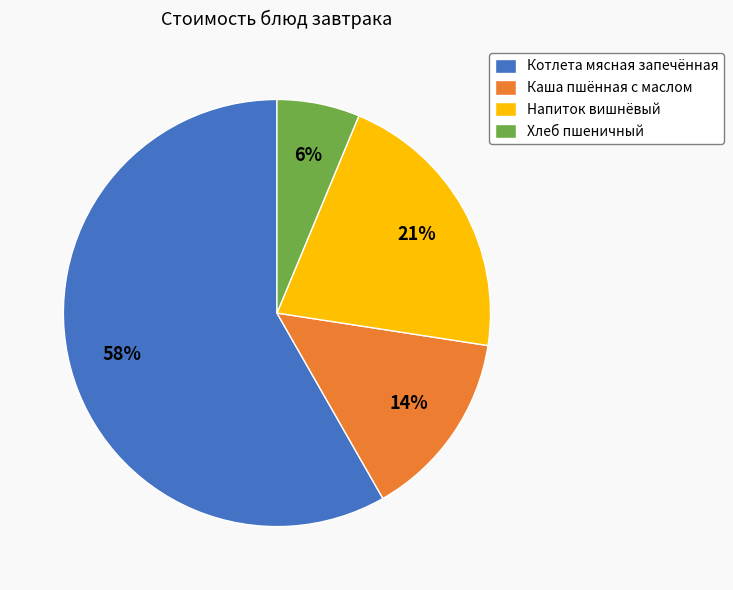

Between Напиток вишнёвый and Хлеб пшеничный, which is larger?

Напиток вишнёвый